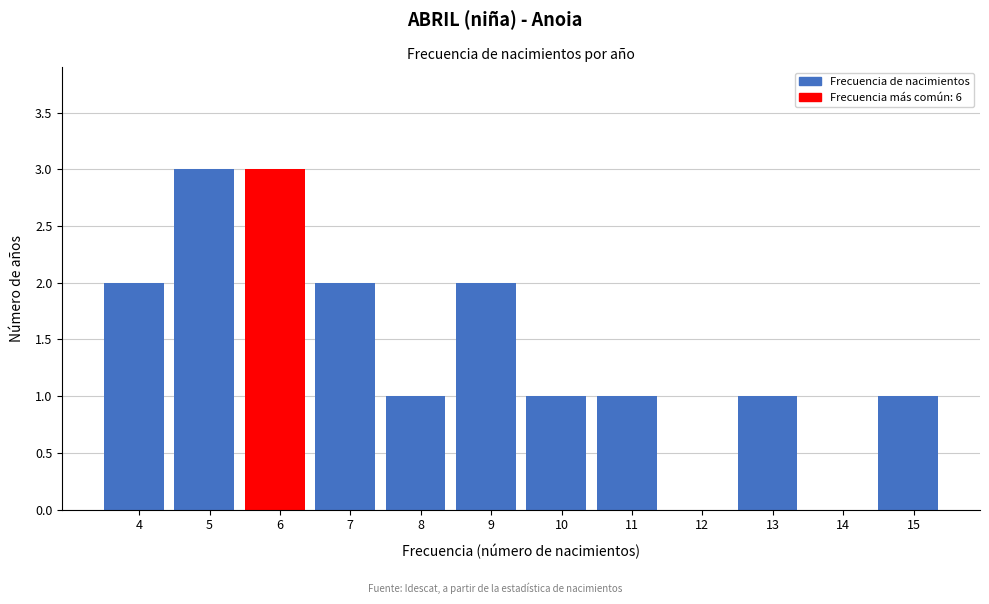

Reading left to right, extract all data points from this chart.

4=2	5=3	6=3	7=2	8=1	9=2	10=1	11=1	12=0	13=1	14=0	15=1